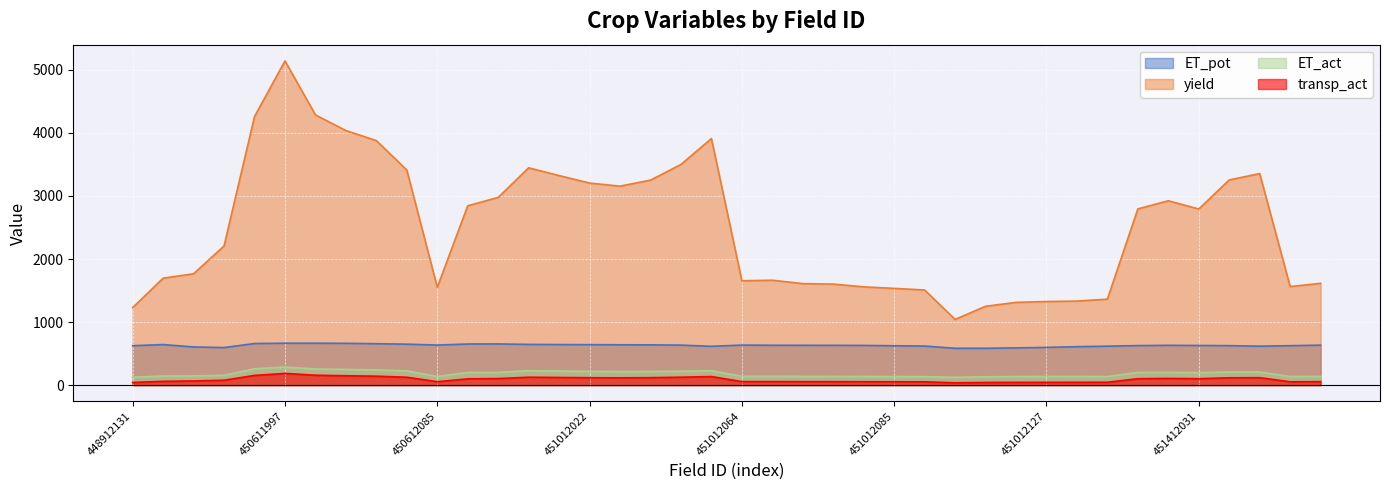

What is the minimum value for yield?

1042.4